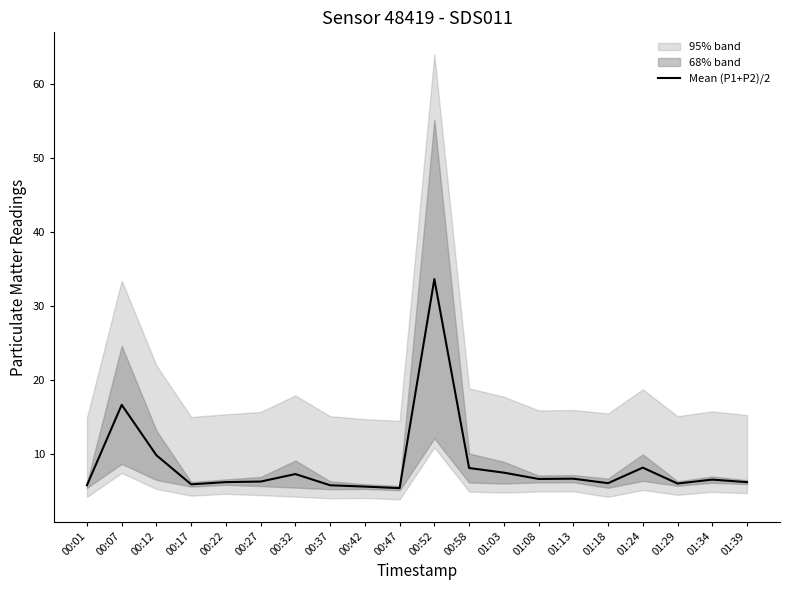

True or false: there are more than 0 points higher than both neighbors.

True